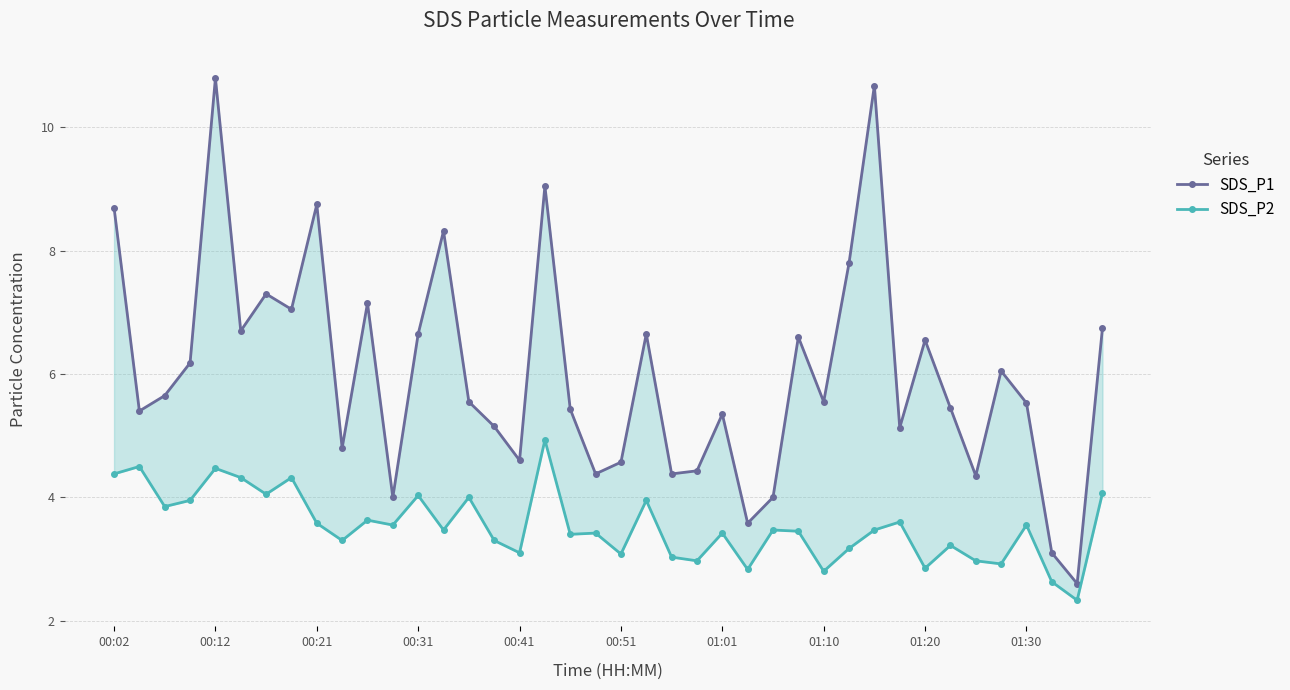

True or false: SDS_P1 has more than 2 interior local peaks.

True